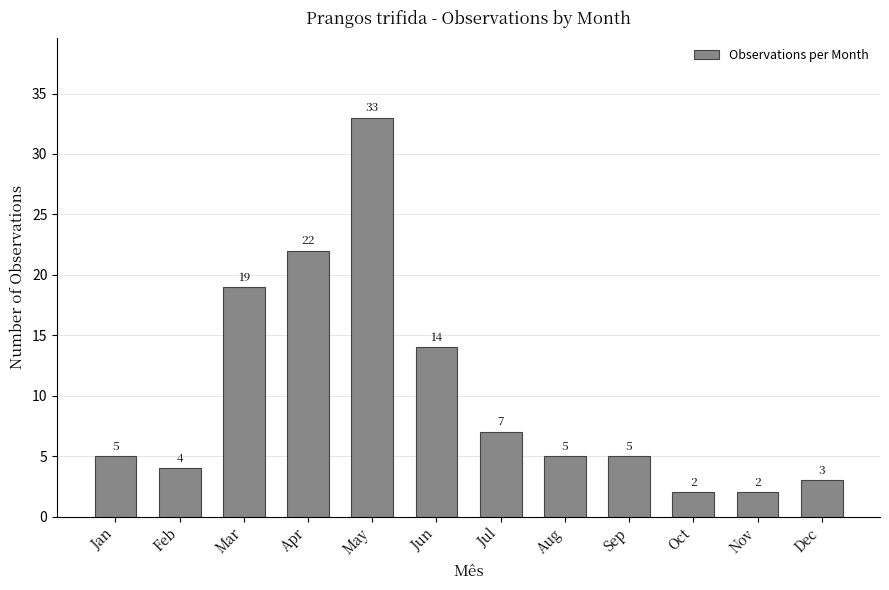

How many values are below 5?

4